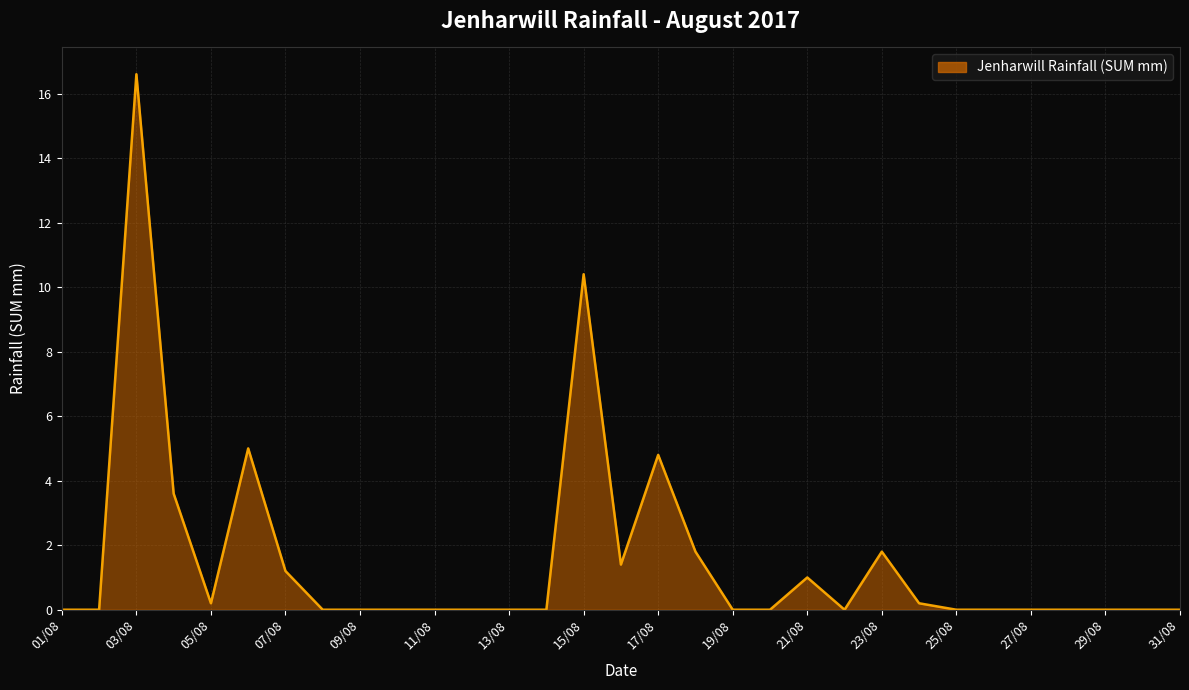

What is the greatest value displayed?

16.6